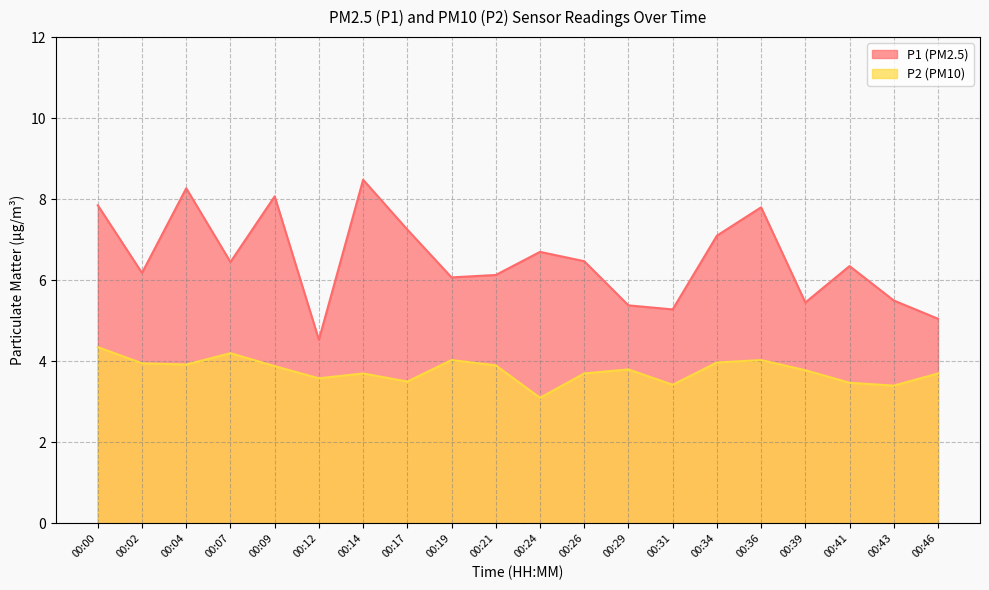

Between 00:36 and 00:39, which series saw the biggest shift?

P1